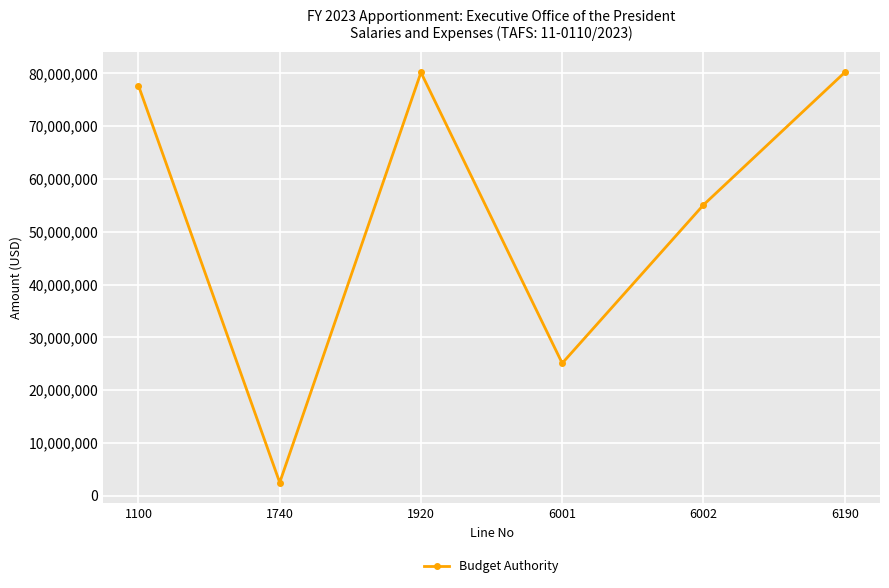

What is the smallest value displayed?

2500000